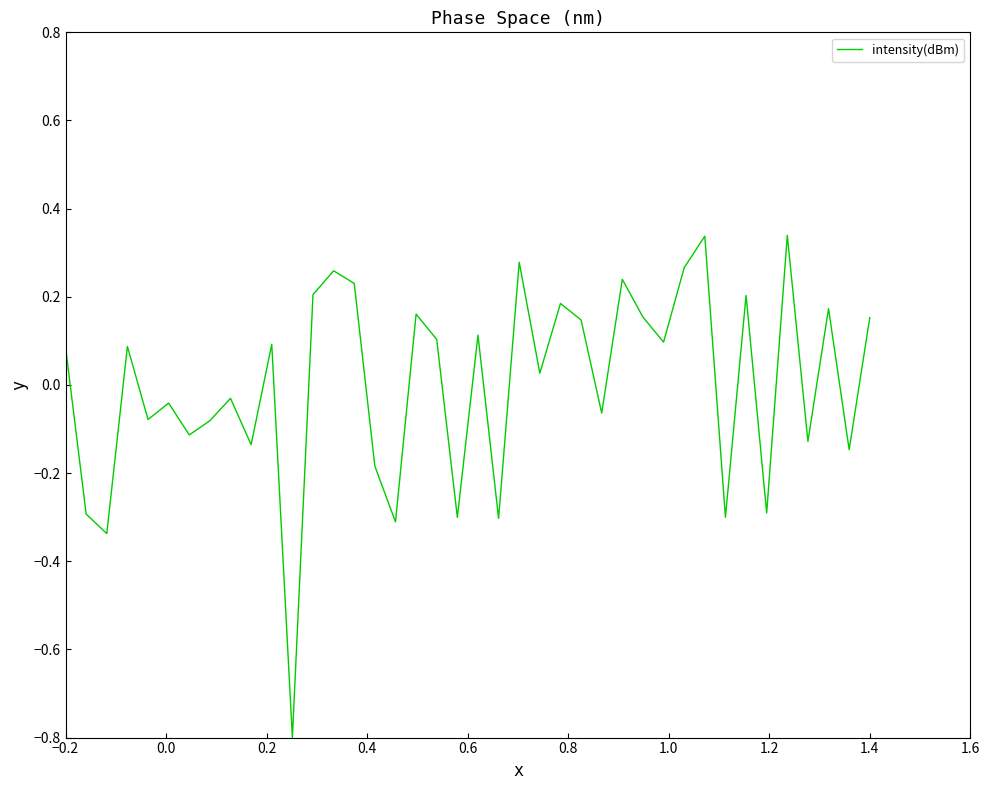

What is the smallest value displayed?

-0.8